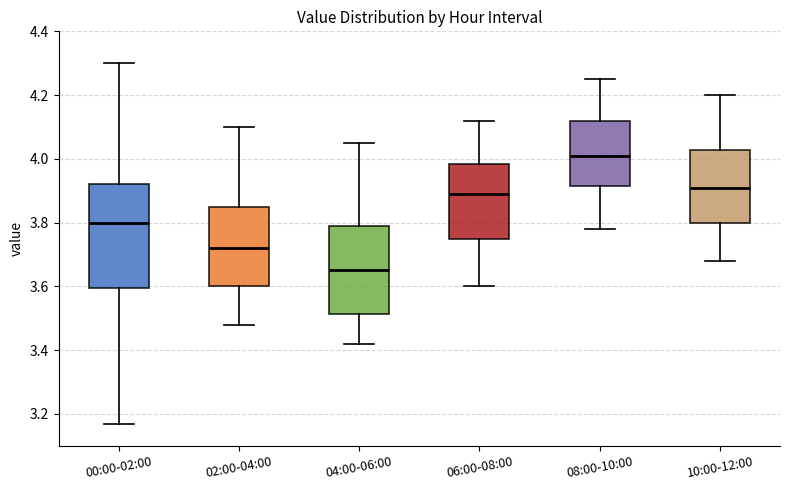

Which box has the lowest median line?

04:00-06:00